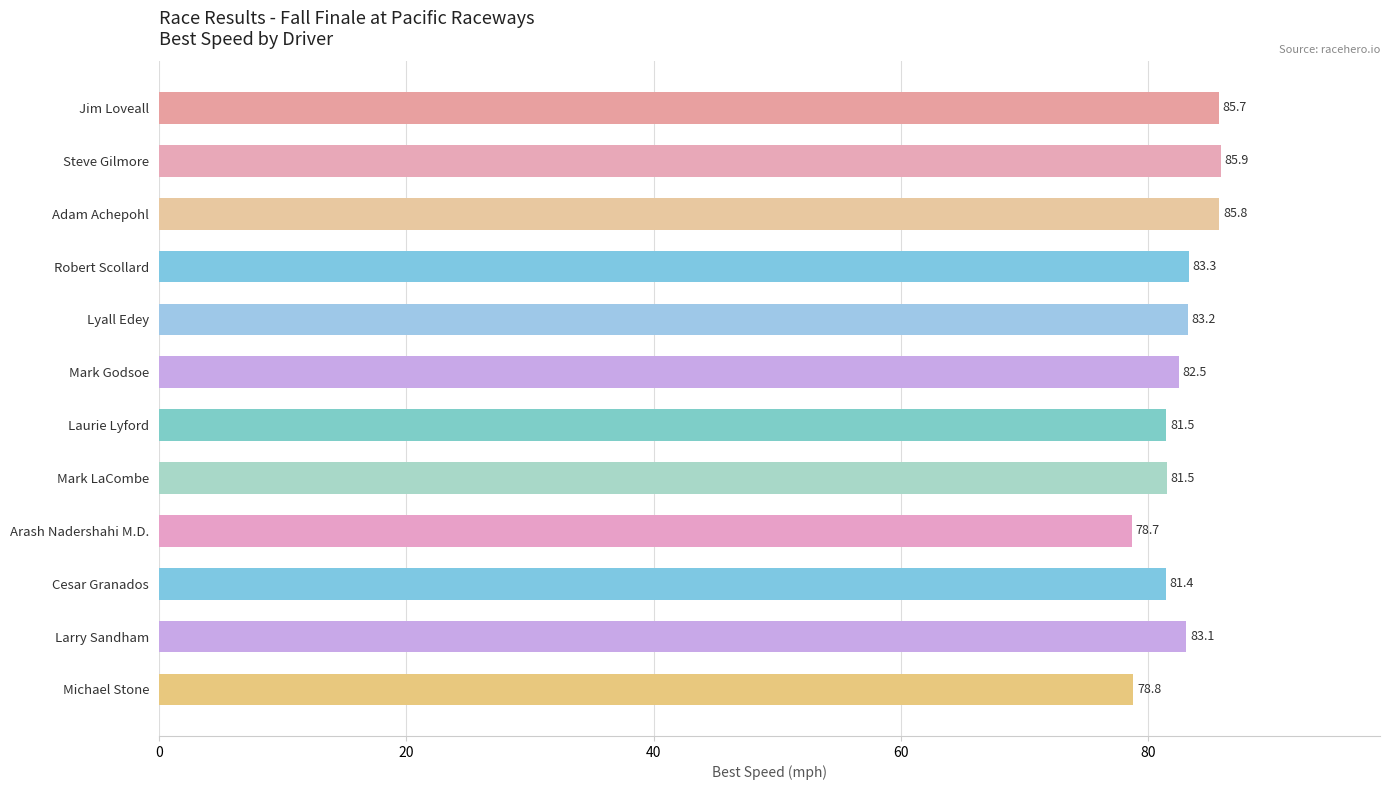

At which category does the chart reach its minimum across all series?

Arash Nadershahi M.D.